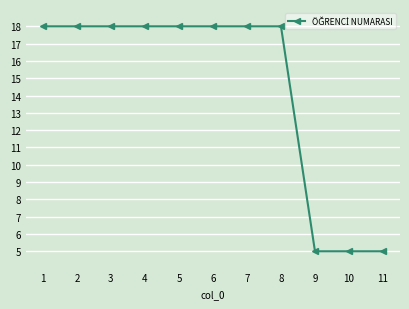

Reading left to right, list all the values displayed in this chart.

1=18.0	2=18.0	3=18.0	4=18.0	5=18.0	6=18.0	7=18.0	8=18.0	9=5.0	10=5.0	11=5.0